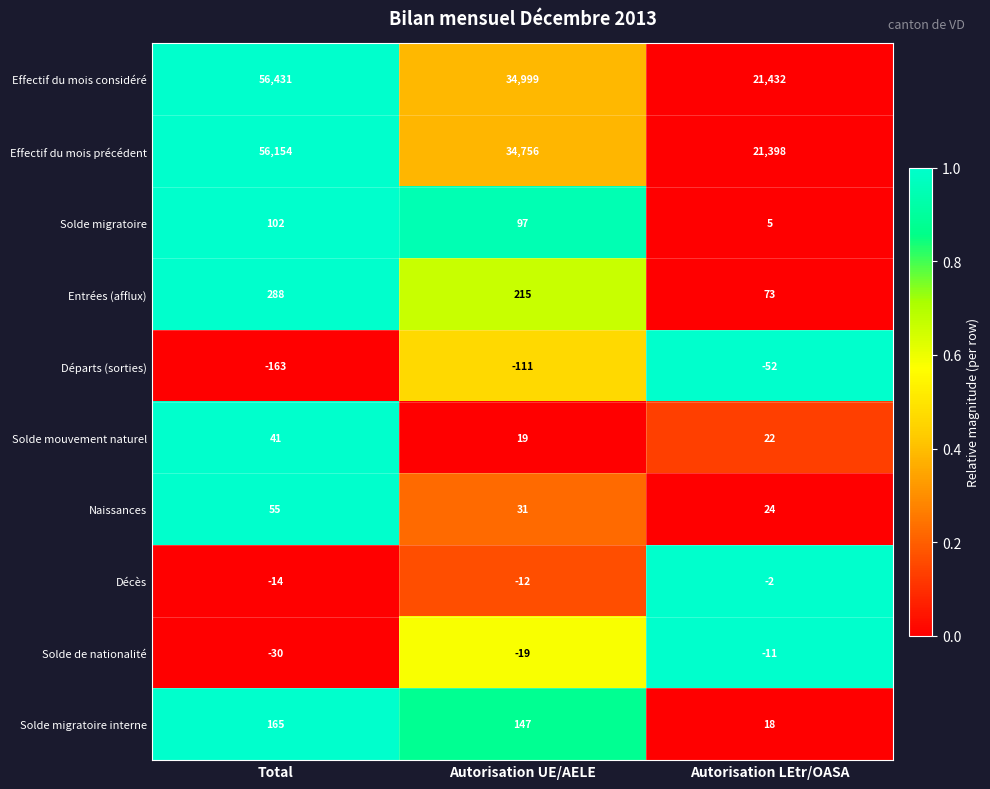

What is the difference between the second highest and minimum values in the Entrées (afflux) series?

142